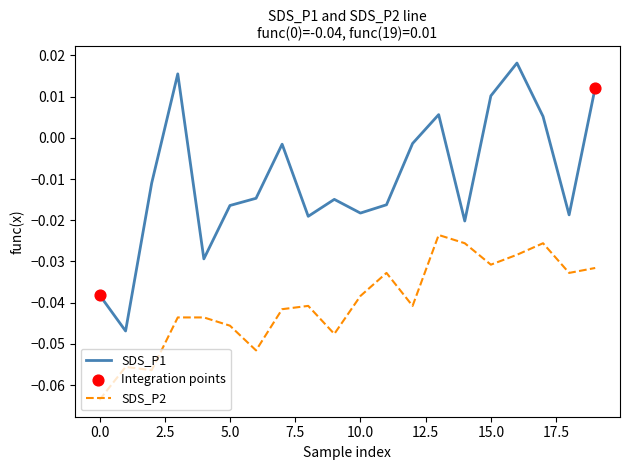

Which series has the largest range (max minus min)?

SDS_P1